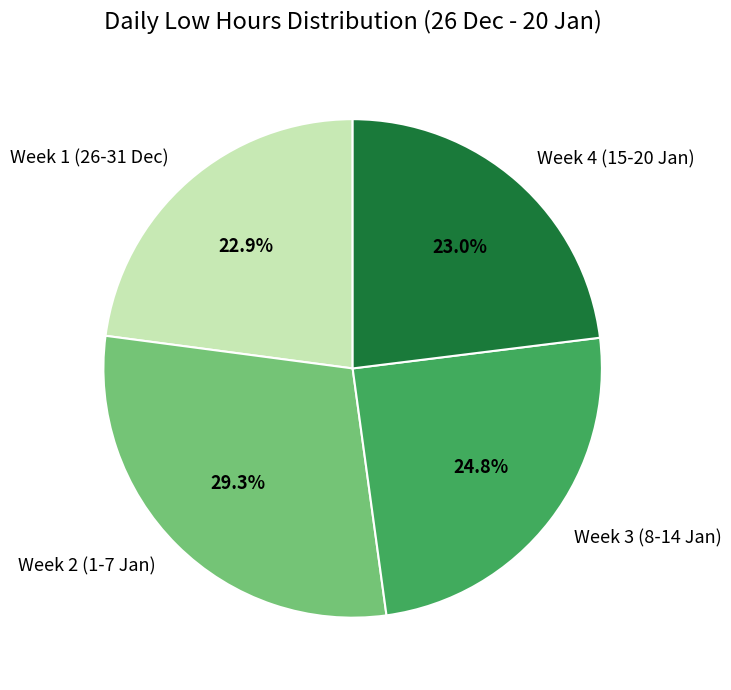

To the nearest percent, what is the difference between the largest and smallest slice percentages?

6%